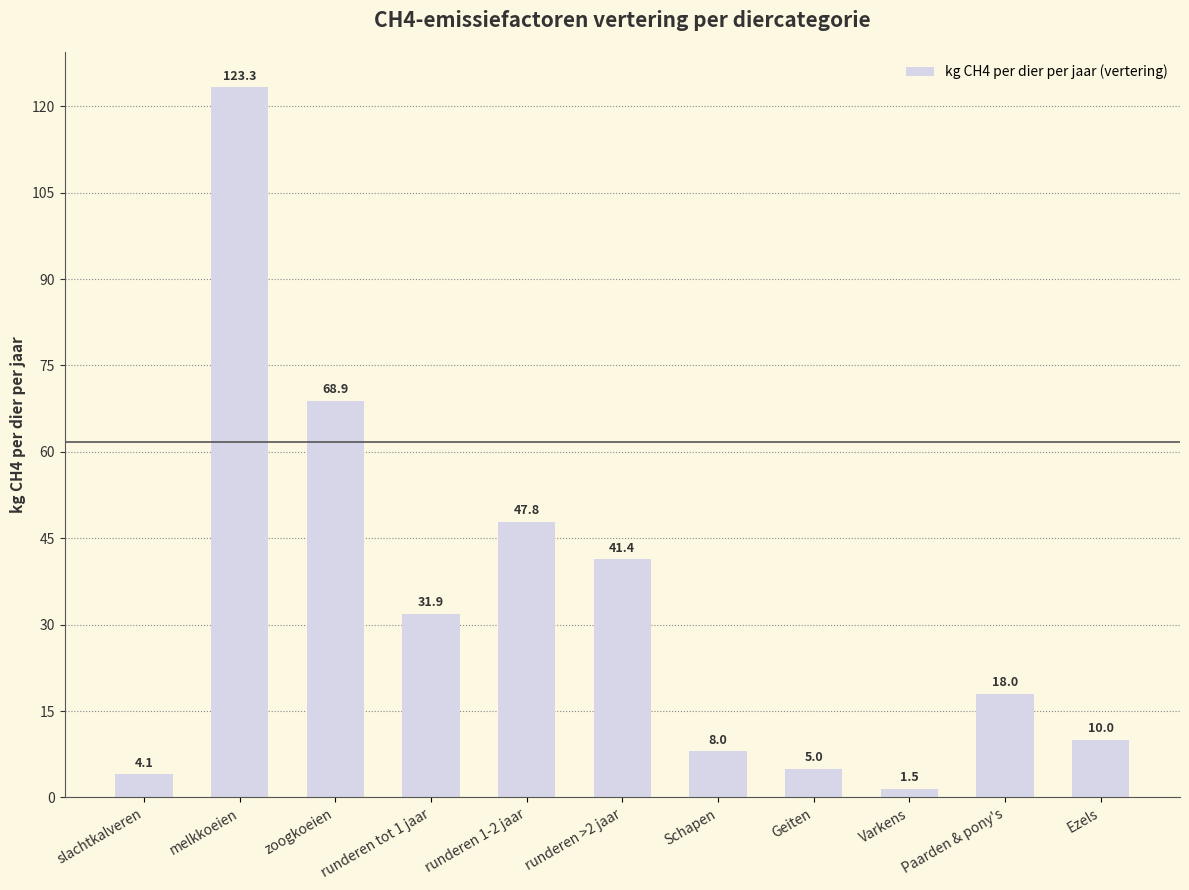

What is the difference between the maximum and second lowest values?

119.2